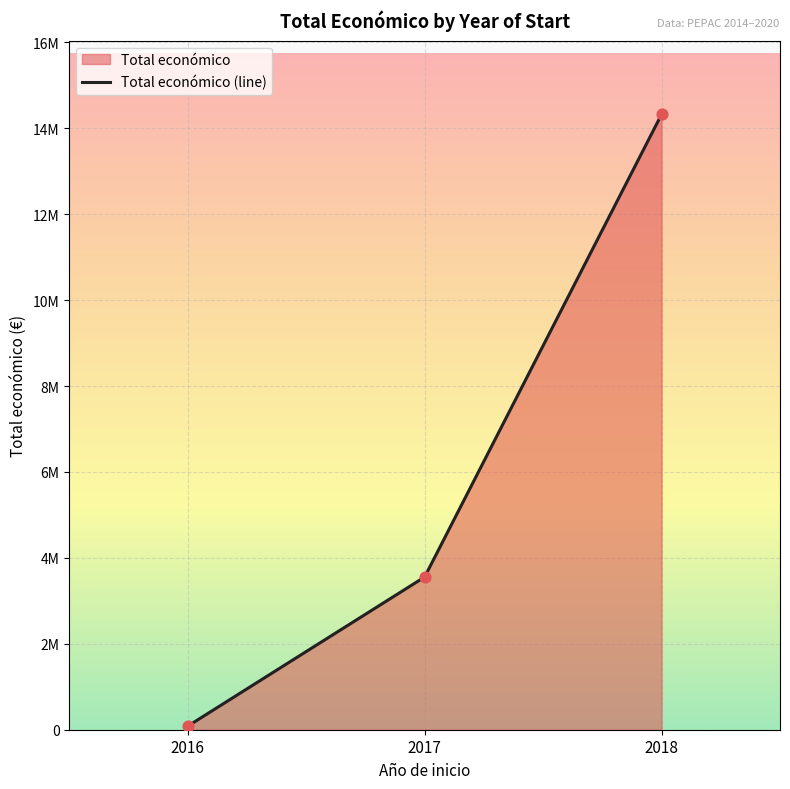

What is the ratio of the value at 2016 to the value at 2016?

1.0